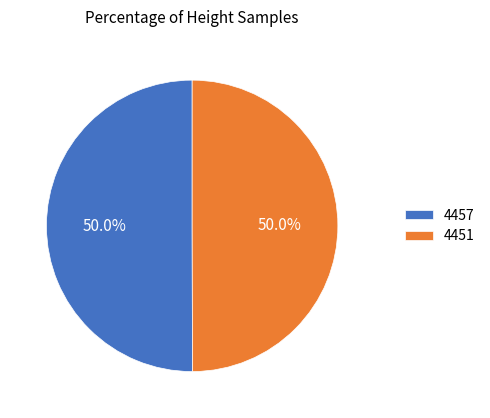

To the nearest percent, what portion does 4457 represent?

50%